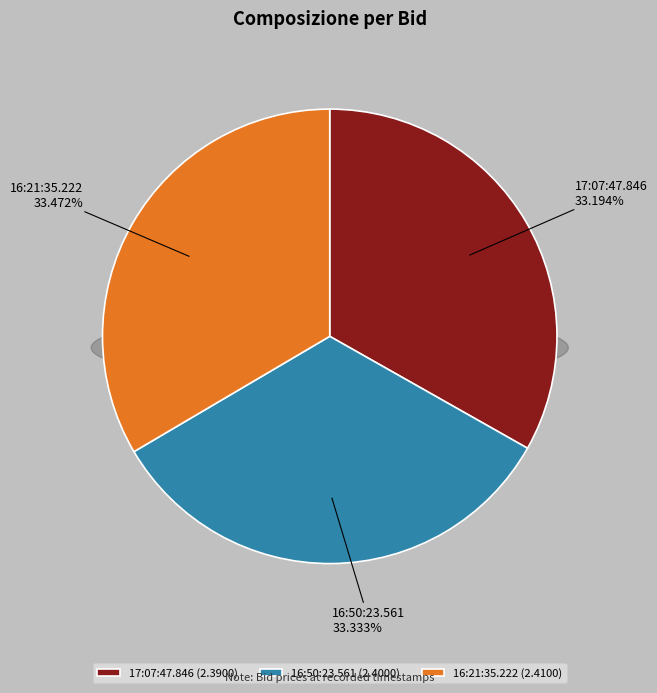

Combined, what portion of the pie is 16:50:23.561 and 16:21:35.222?

66.8%